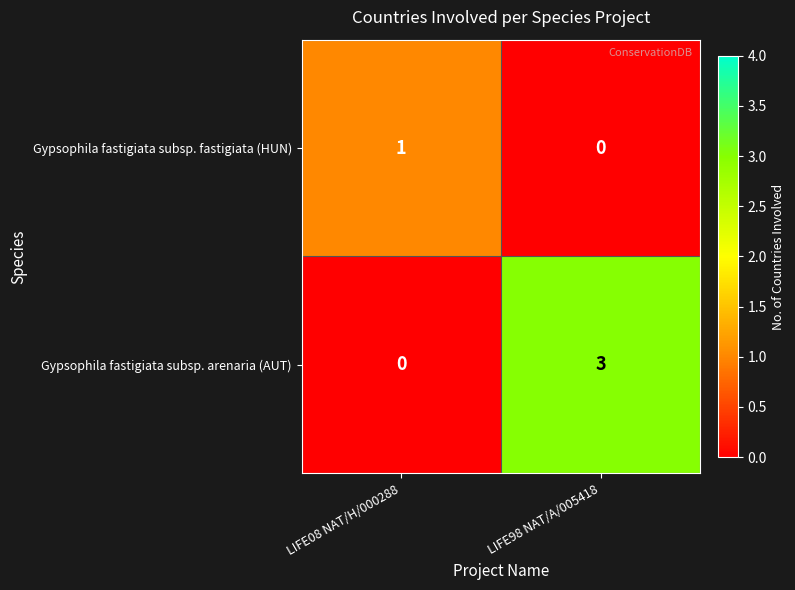

At which category is the sum across all series the highest?

LIFE98 NAT/A/005418